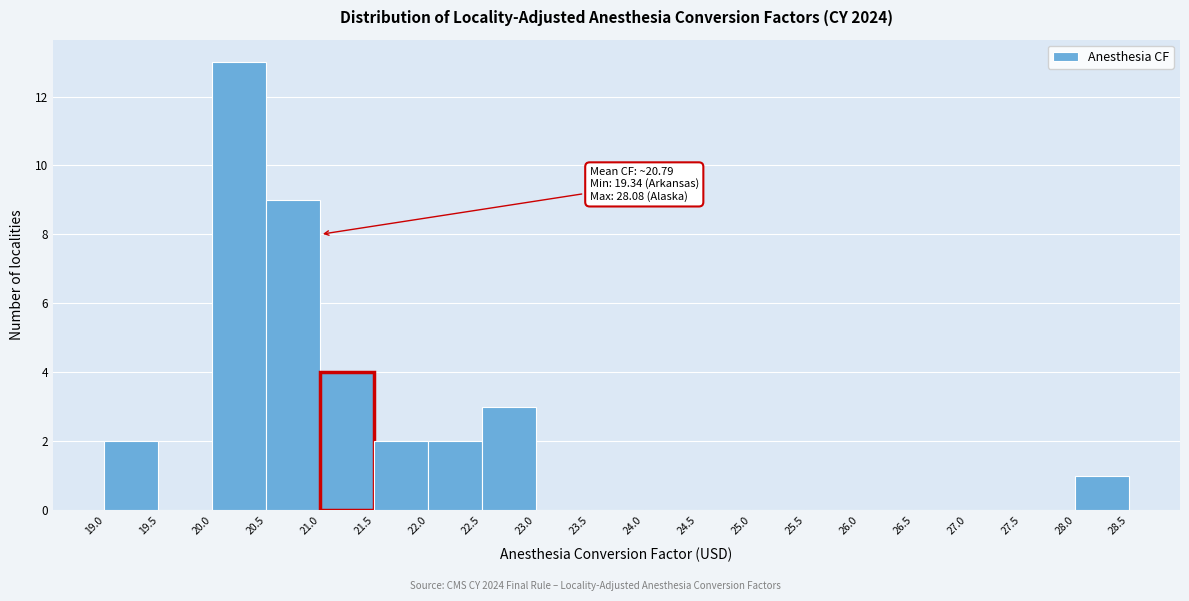

Over which range of the x-axis is the bar tallest?

20.0 to 20.5